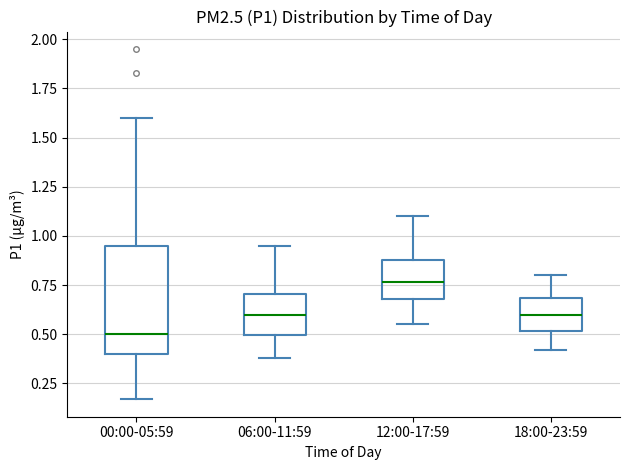

Which box is the tallest, from its lower edge to its upper edge?

00:00-05:59